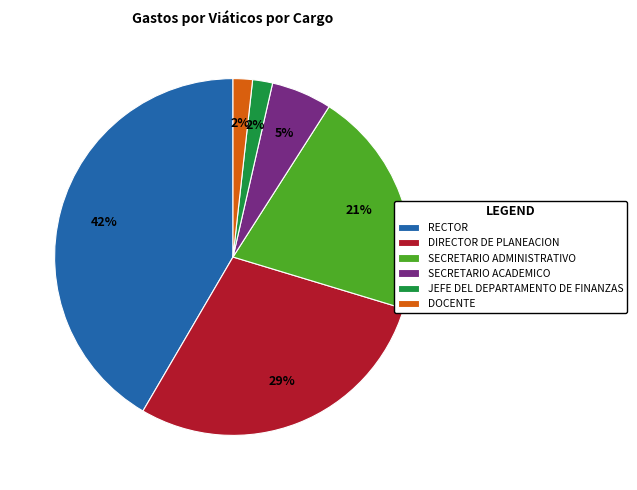

True or false: SECRETARIO ACADEMICO accounts for 5% of the total.

True